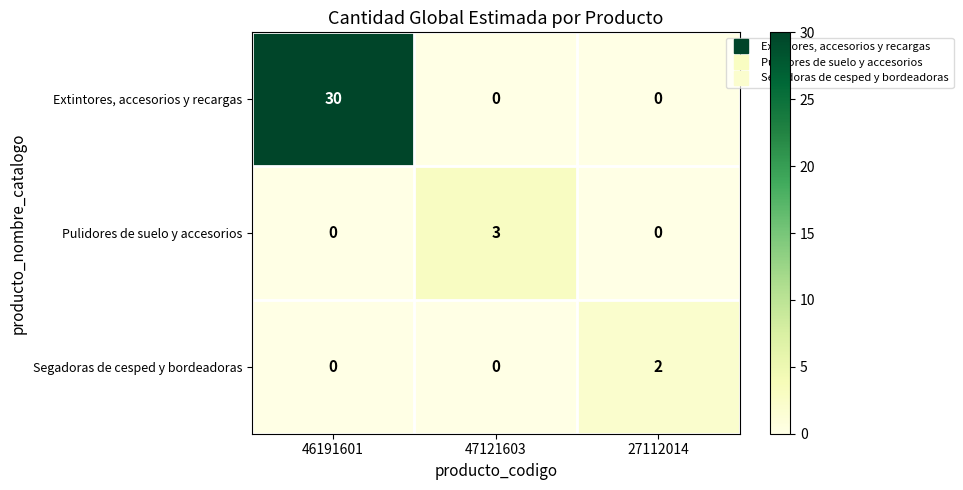

Reading right to left, list all the values displayed in this chart.

Extintores, accesorios y recargas: 0	0	30
Pulidores de suelo y accesorios: 0	3	0
Segadoras de cesped y bordeadoras: 2	0	0